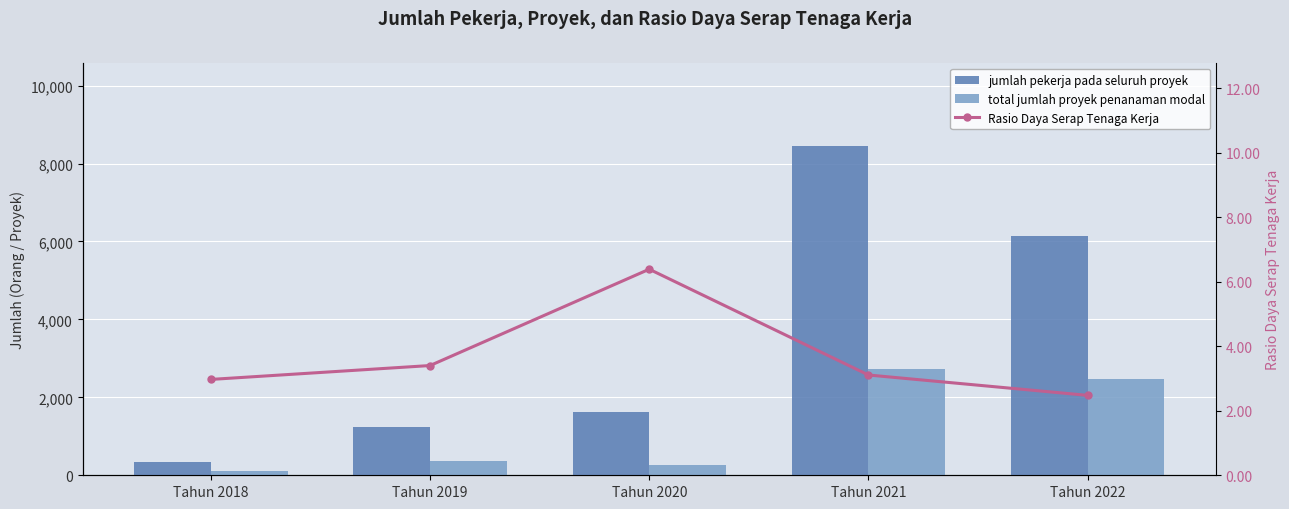

What is the greatest value displayed?

8461.0